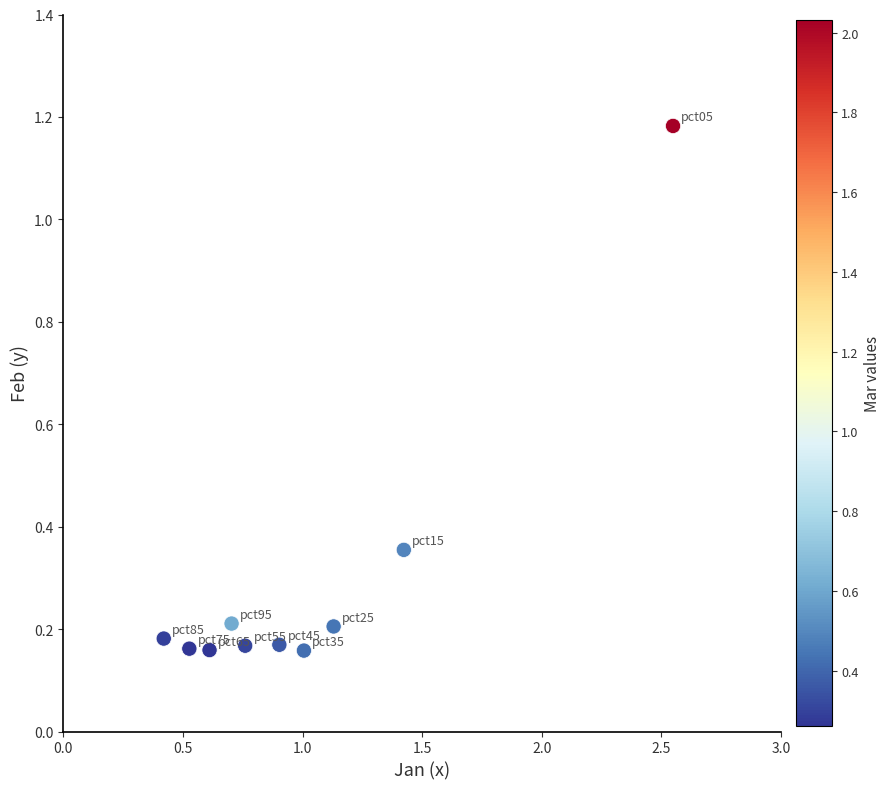

What is the average X value?

1.0